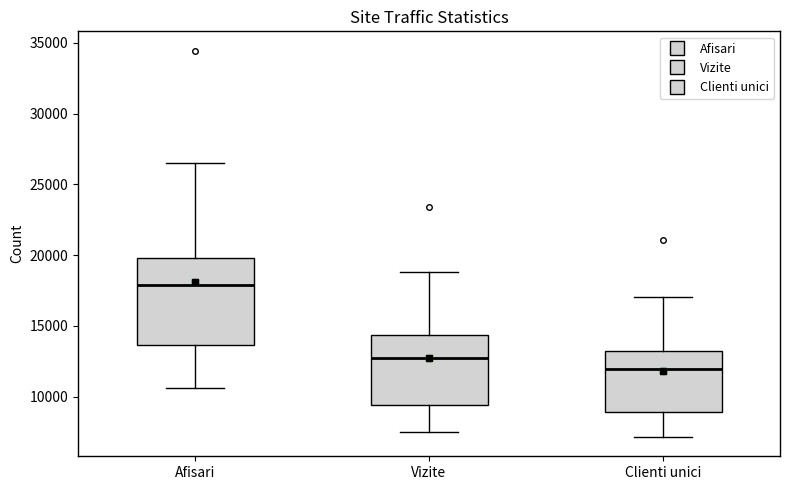

Reading left to right, transcribe this box plot: for each box, give where its median line is, the range the box spans, and where its two whiskers end, as read against the y-axis. The values are not printed on the chart, so give them approximately, as read against the axis.

Afisari: median 18000, box 13500 to 20000, whiskers 10500 to 26500
Vizite: median 12500, box 9500 to 14500, whiskers 7500 to 19000
Clienti unici: median 12000, box 9000 to 13000, whiskers 7000 to 17000